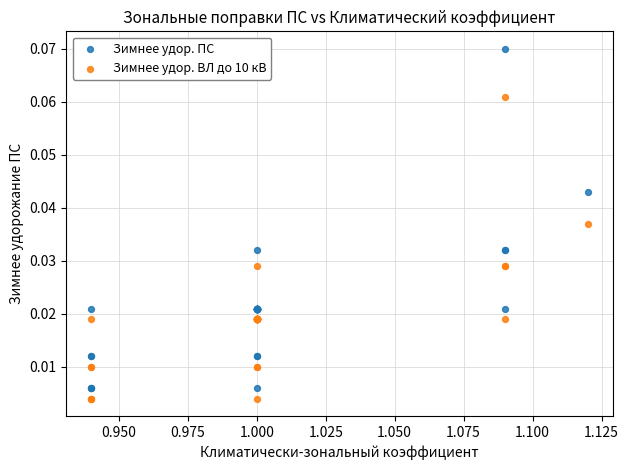

What are all the series names shown in the legend?

Зимнее удор. ПС, Зимнее удор. ВЛ до 10 кВ